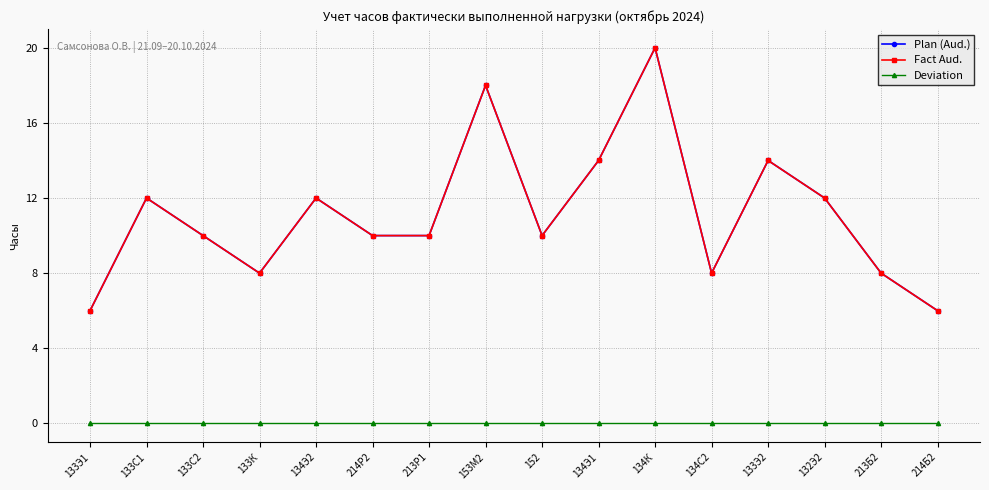

True or false: Deviation has more than 1 points higher than both neighbors.

False